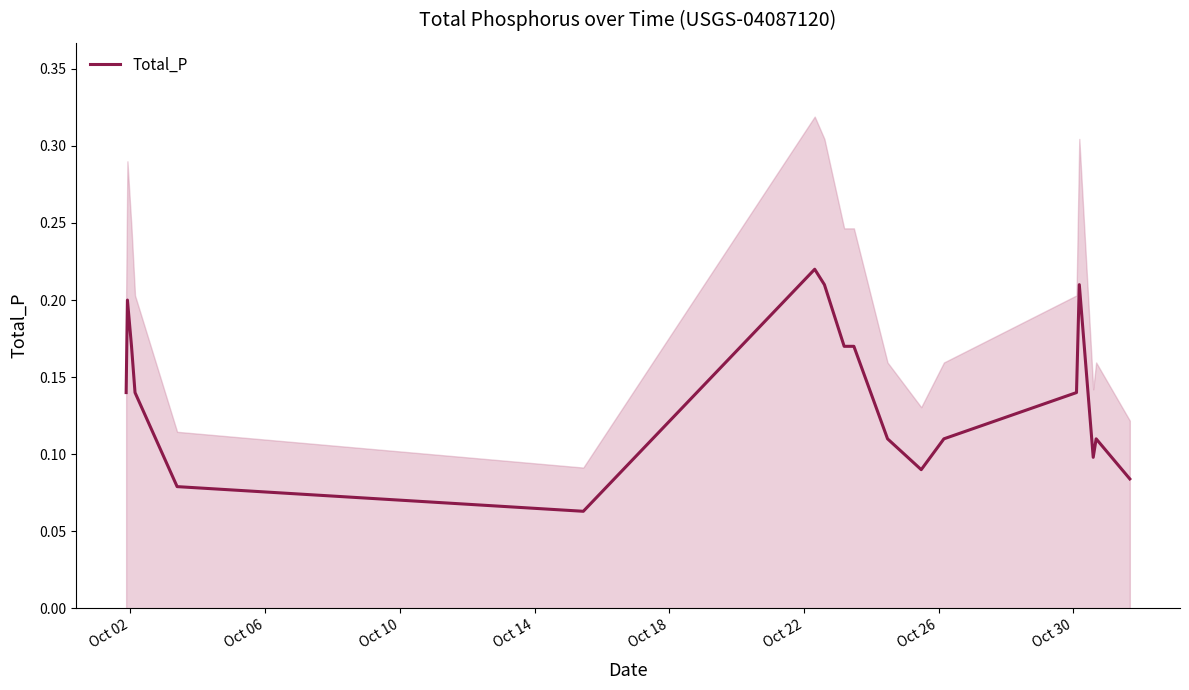

What is the difference between the maximum and minimum values?

0.2